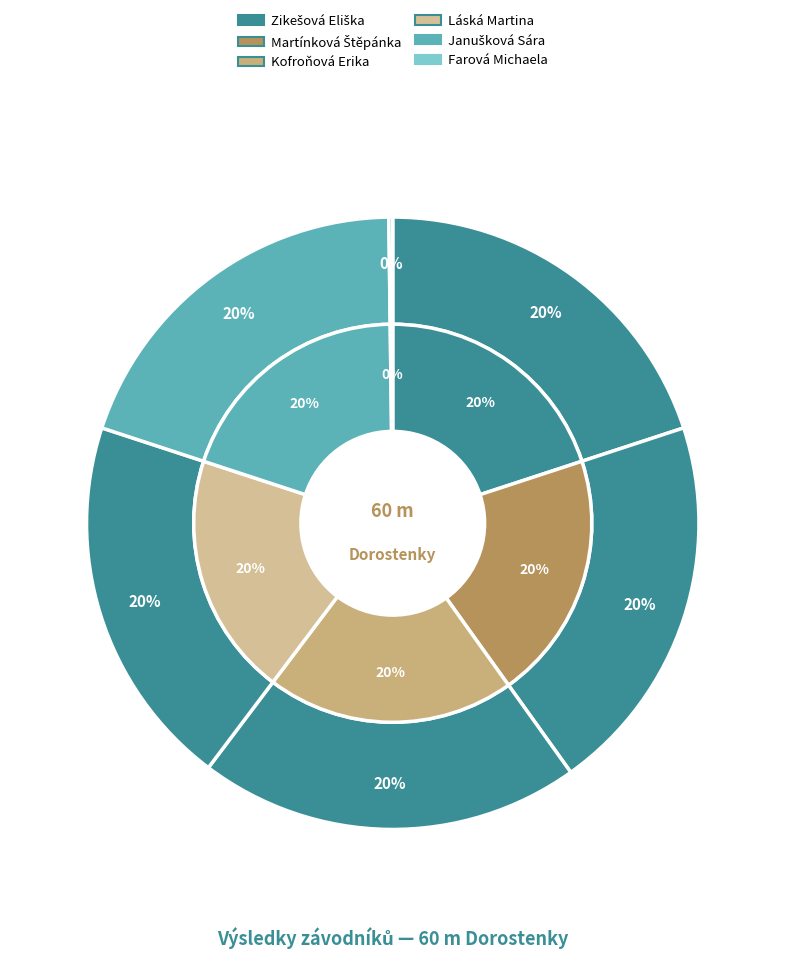

Is there any slice that represents more than half of the pie?

No